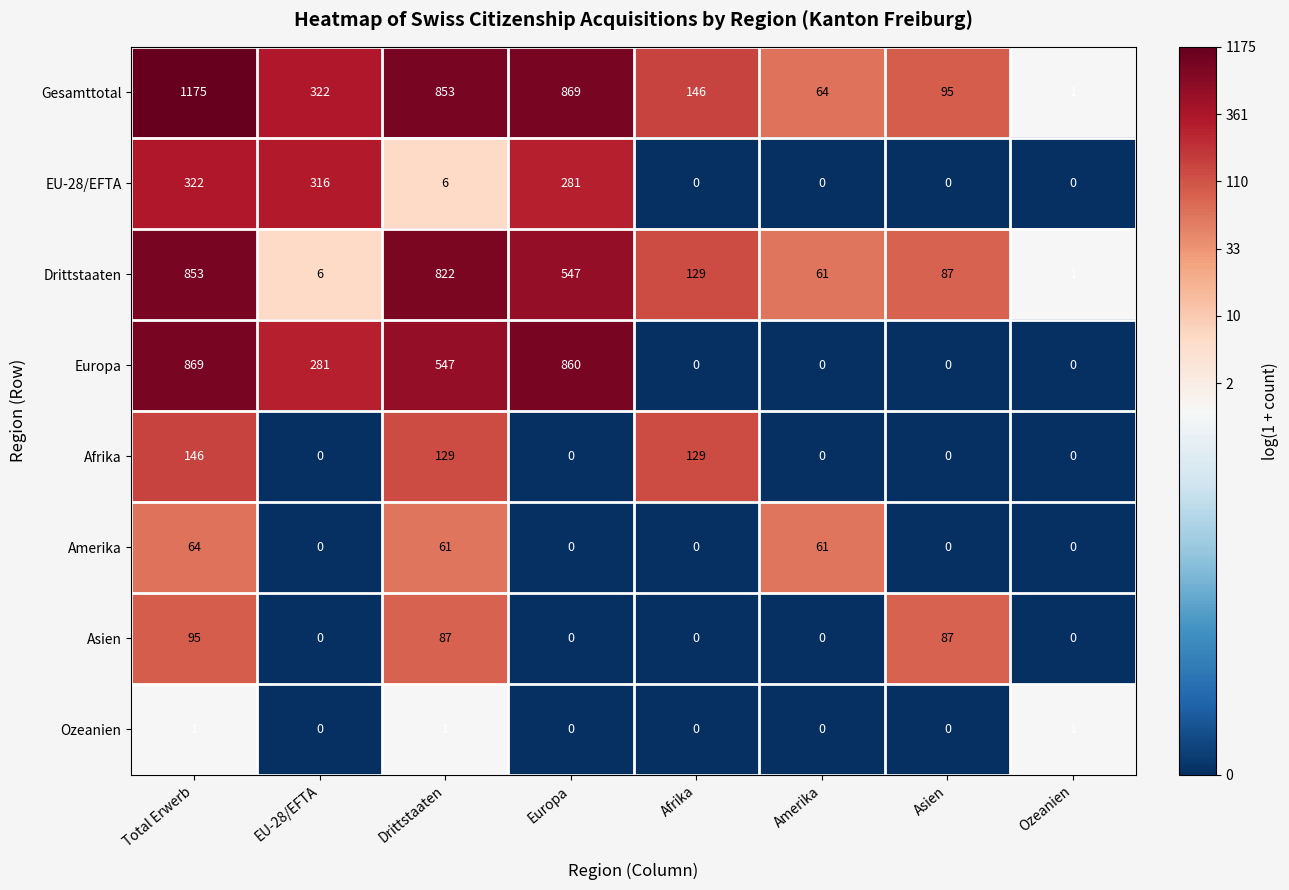

At which category is the sum across all series the highest?

Total Erwerb